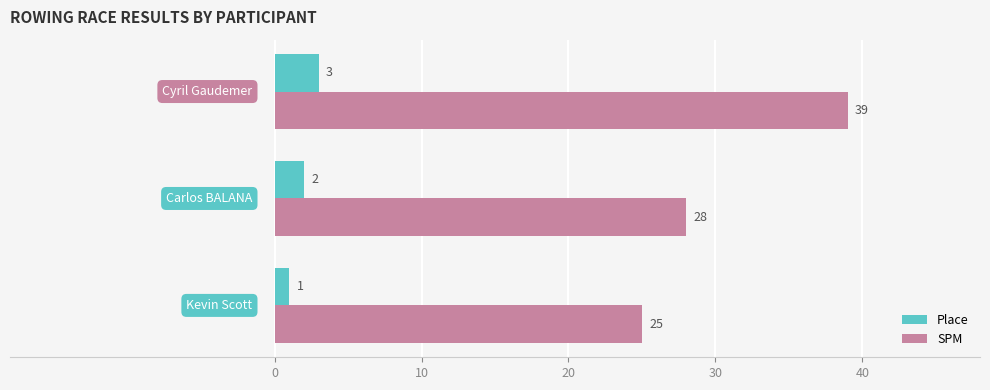

Which series has the largest total across all categories?

SPM